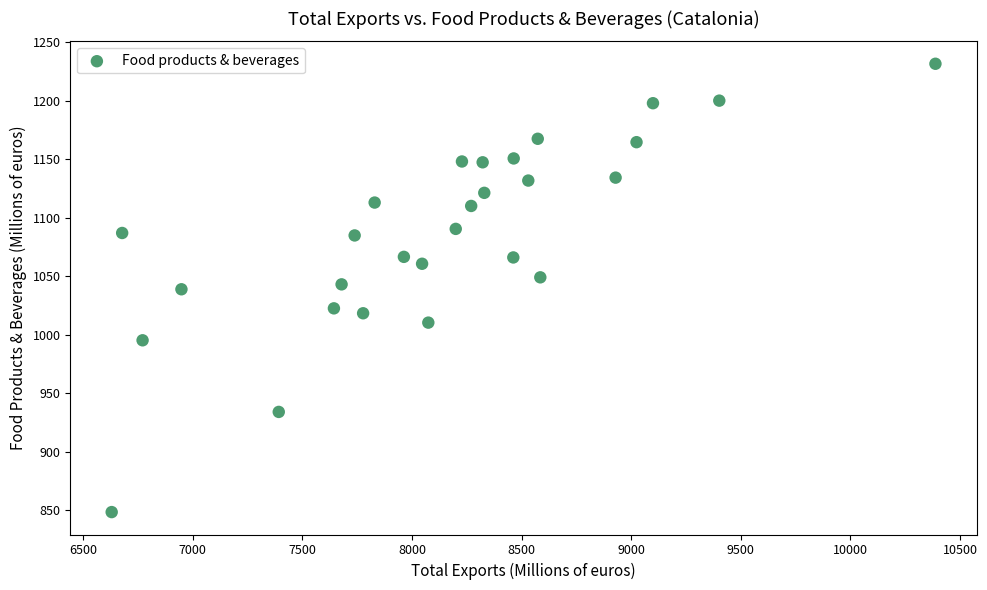

What is the range of Y values (max minus min)?

383.1